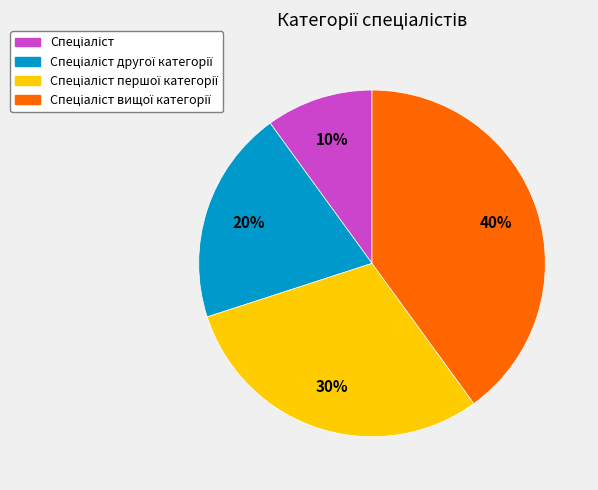

Is there any slice that represents more than half of the pie?

No